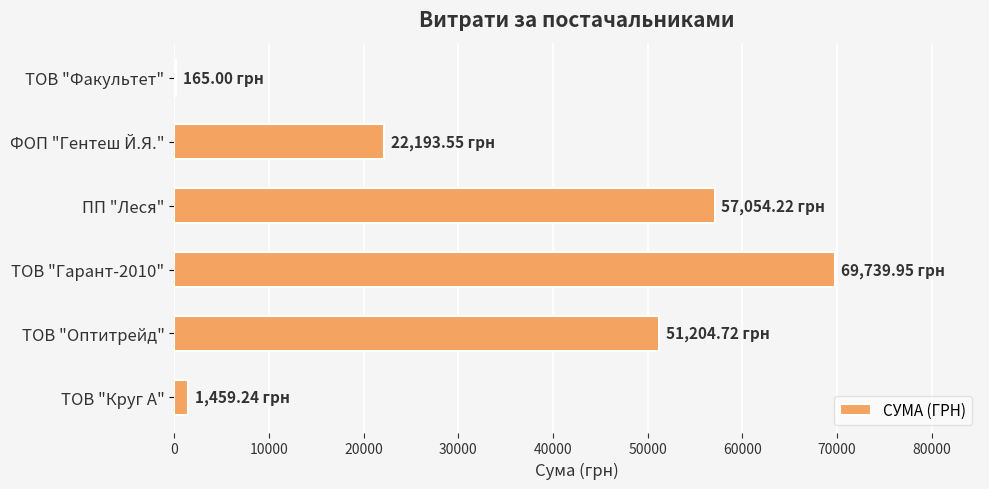

Which has a higher value, ТОВ "Факультет" or ТОВ "Оптитрейд"?

ТОВ "Оптитрейд"